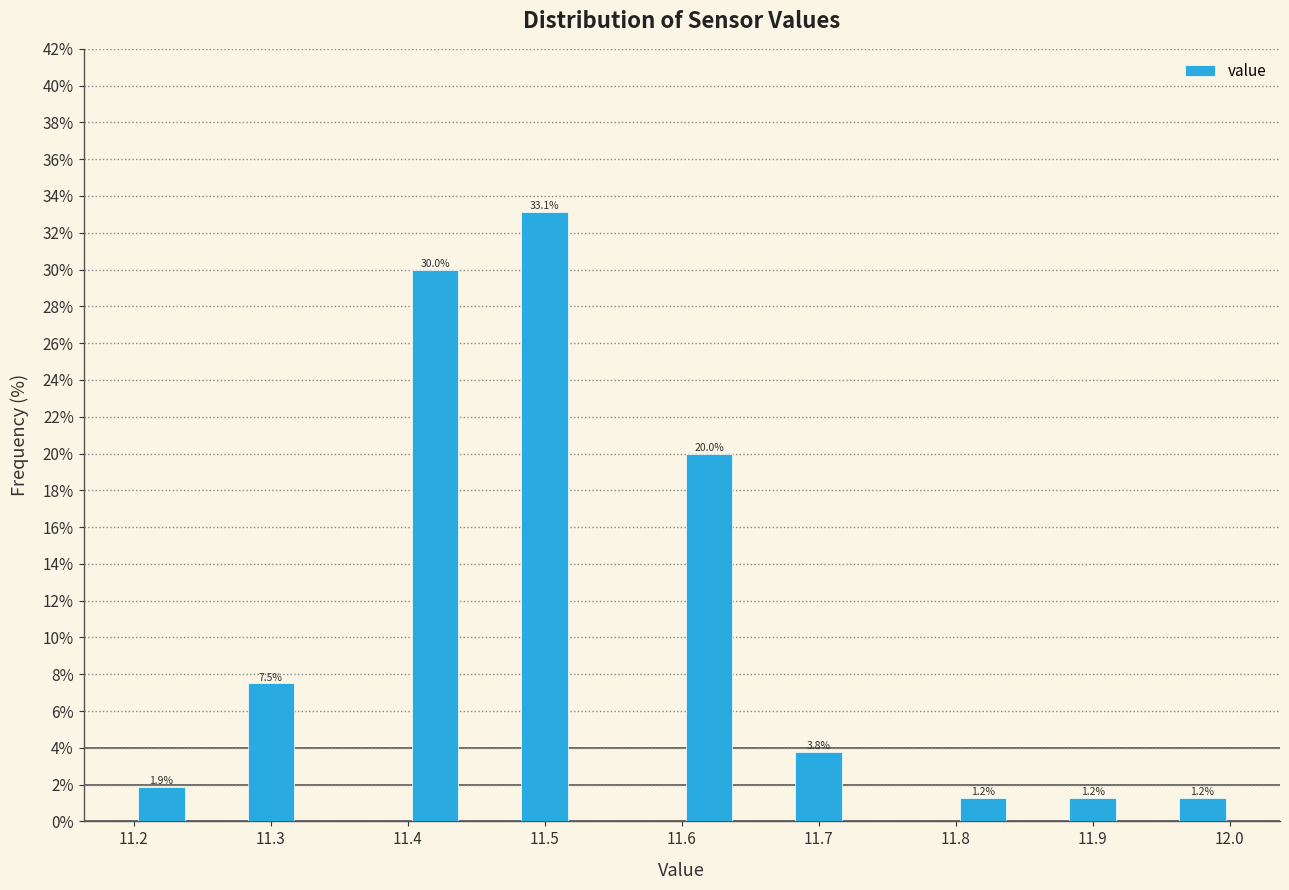

Over which range of the x-axis is the bar tallest?

11.48 to 11.52